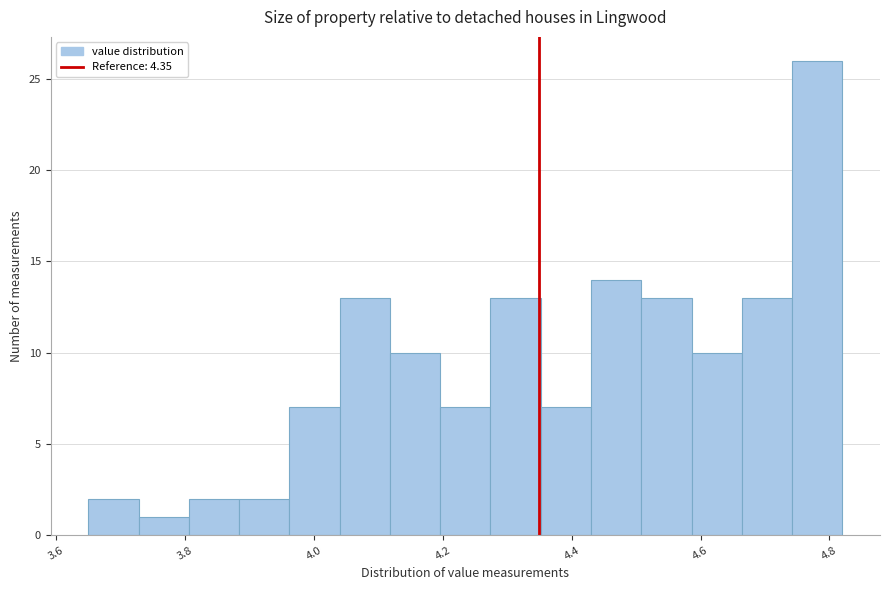

Around what value on the x-axis is the tallest bar? Give the approximate position of its centre, as read against the axis.

4.78